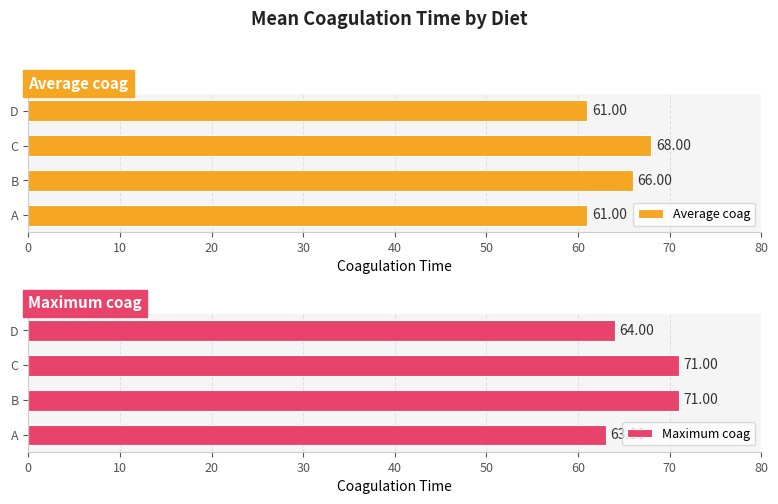

How many bars are there in each group?

2